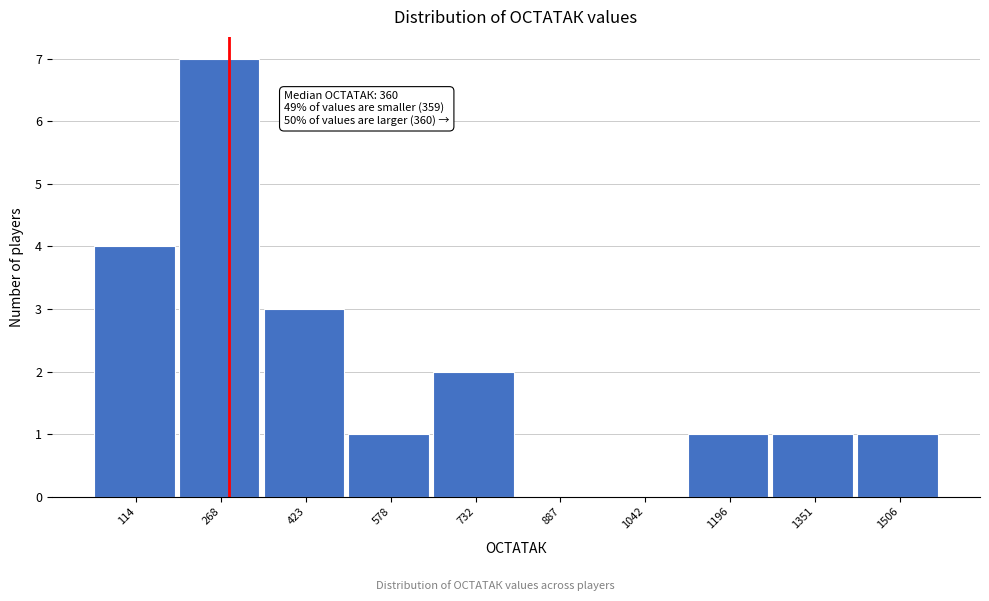

Reading left to right, what are all the values shown in this chart?

114=4	268=7	423=3	578=1	732=2	887=0	1042=0	1196=1	1351=1	1506=1